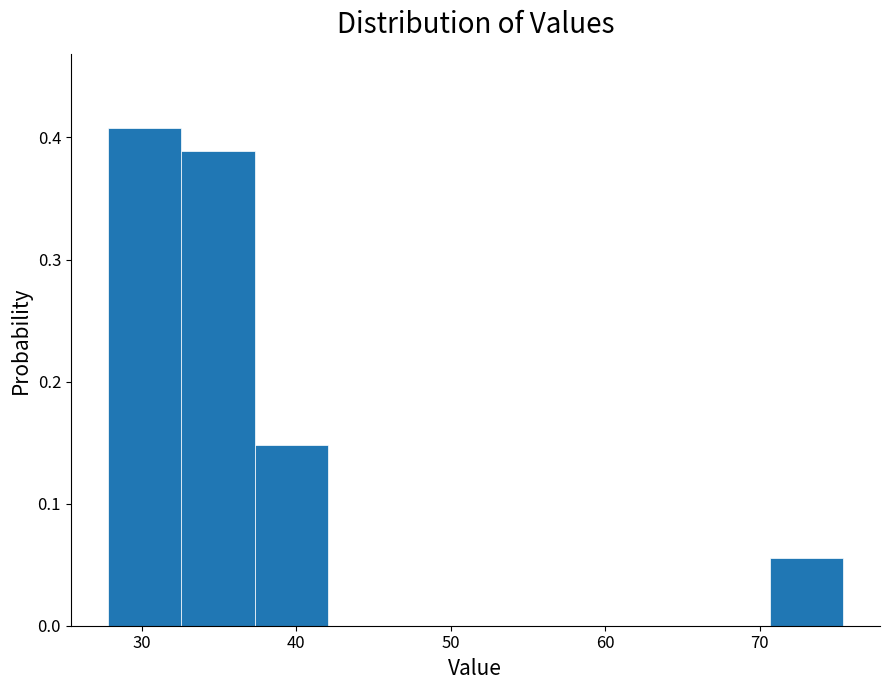

Over which range of the x-axis is the bar tallest?

28 to 33